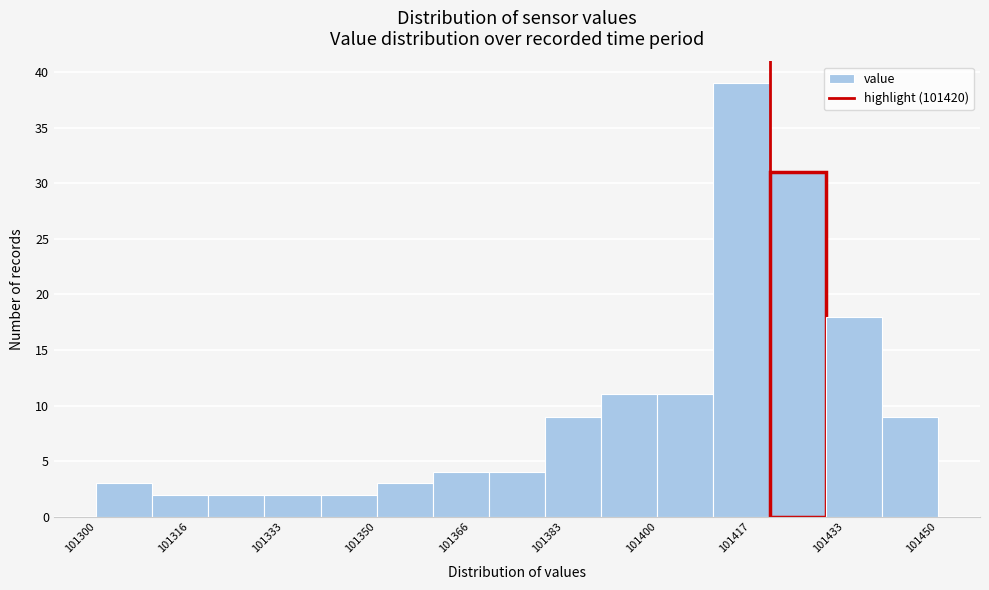

Over which range of the x-axis is the bar tallest?

101410 to 101420